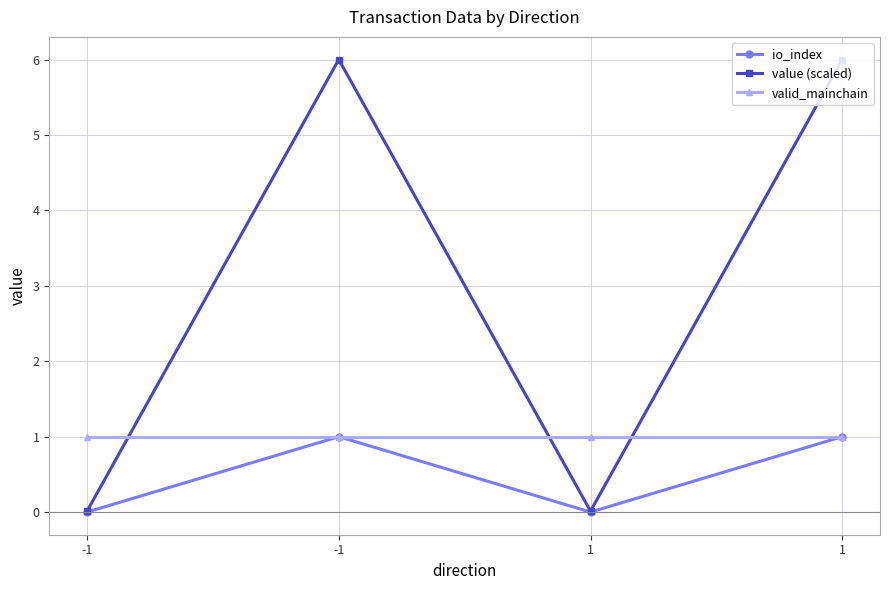

What are all the series names shown in the legend?

io_index, value (scaled), valid_mainchain